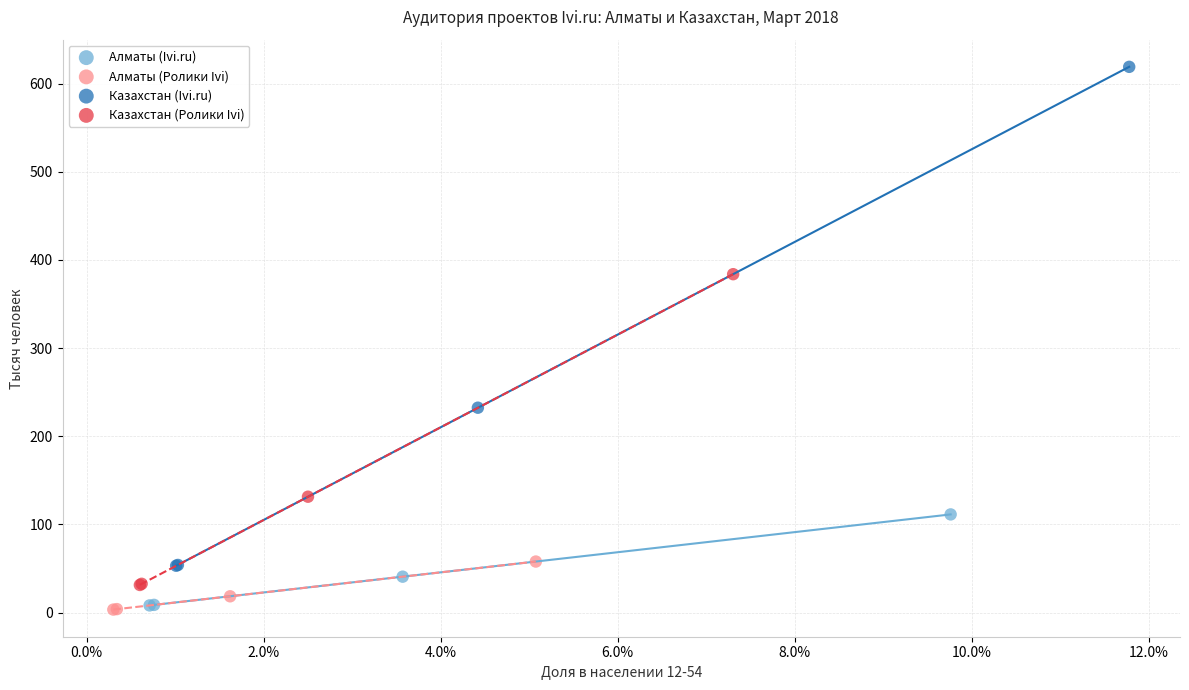

Which series has the largest Y range (max minus min)?

Казахстан (Ivi.ru)